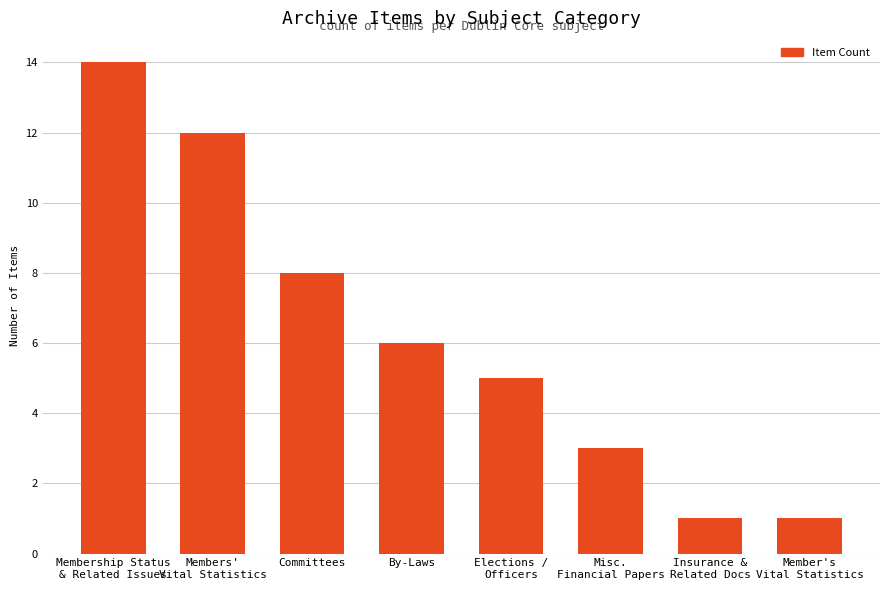

The chart shows a value of 2 at Misc.
Financial Papers. True or false?

False